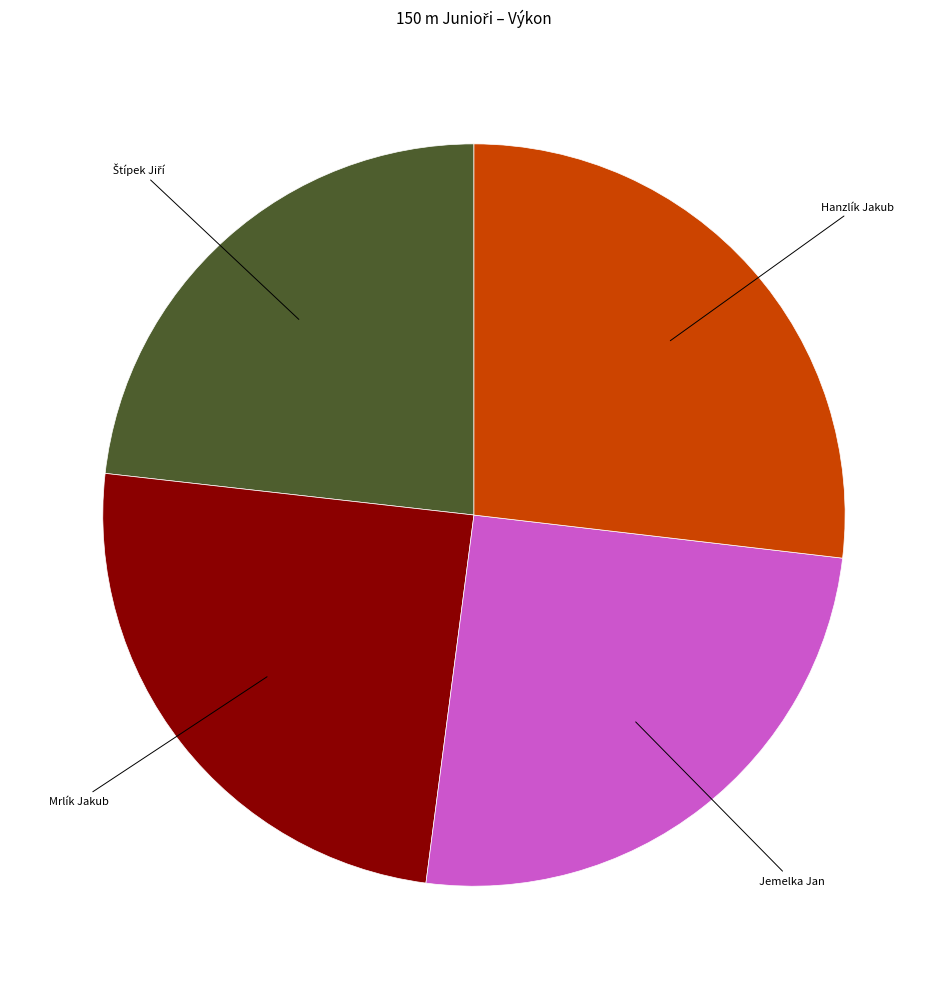

Does any single category account for the majority?

No